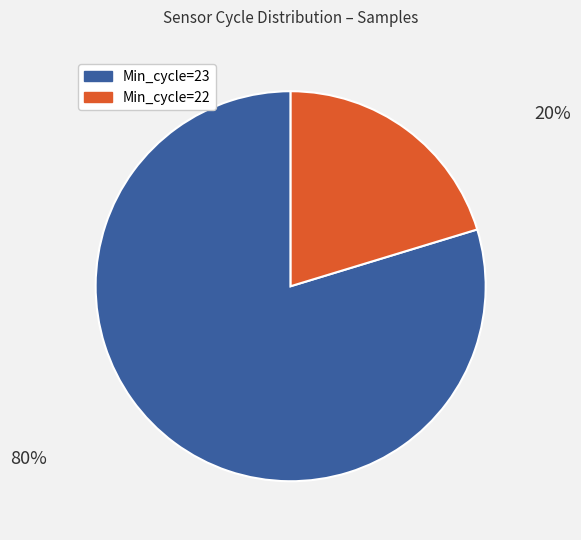

Is there any slice that represents more than half of the pie?

Yes